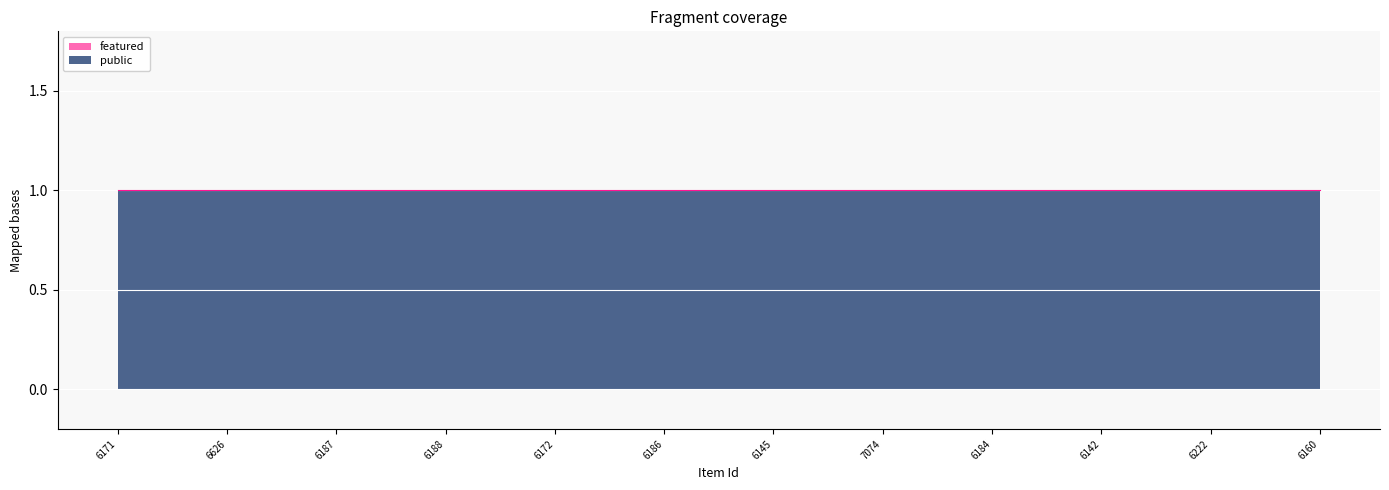

What is the difference between the highest and lowest values at 6145?

1